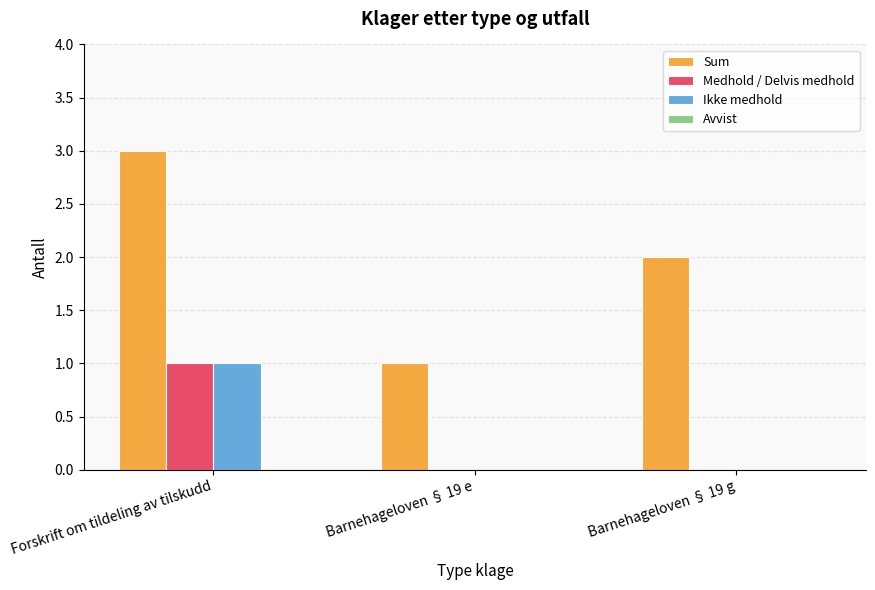

Which series has the largest total across all categories?

Sum